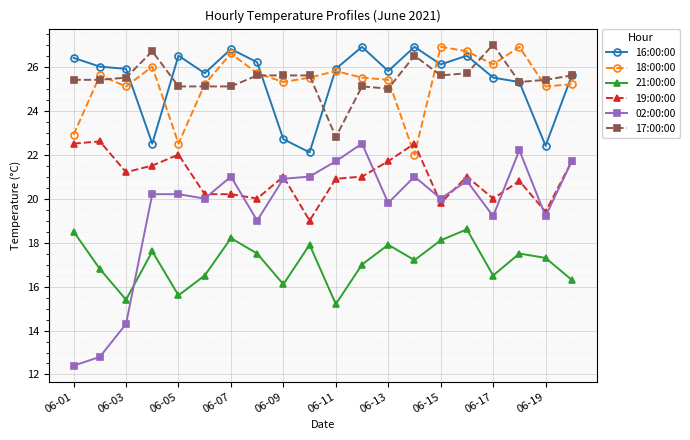

What is the sum of all 18:00:00 values?

506.0